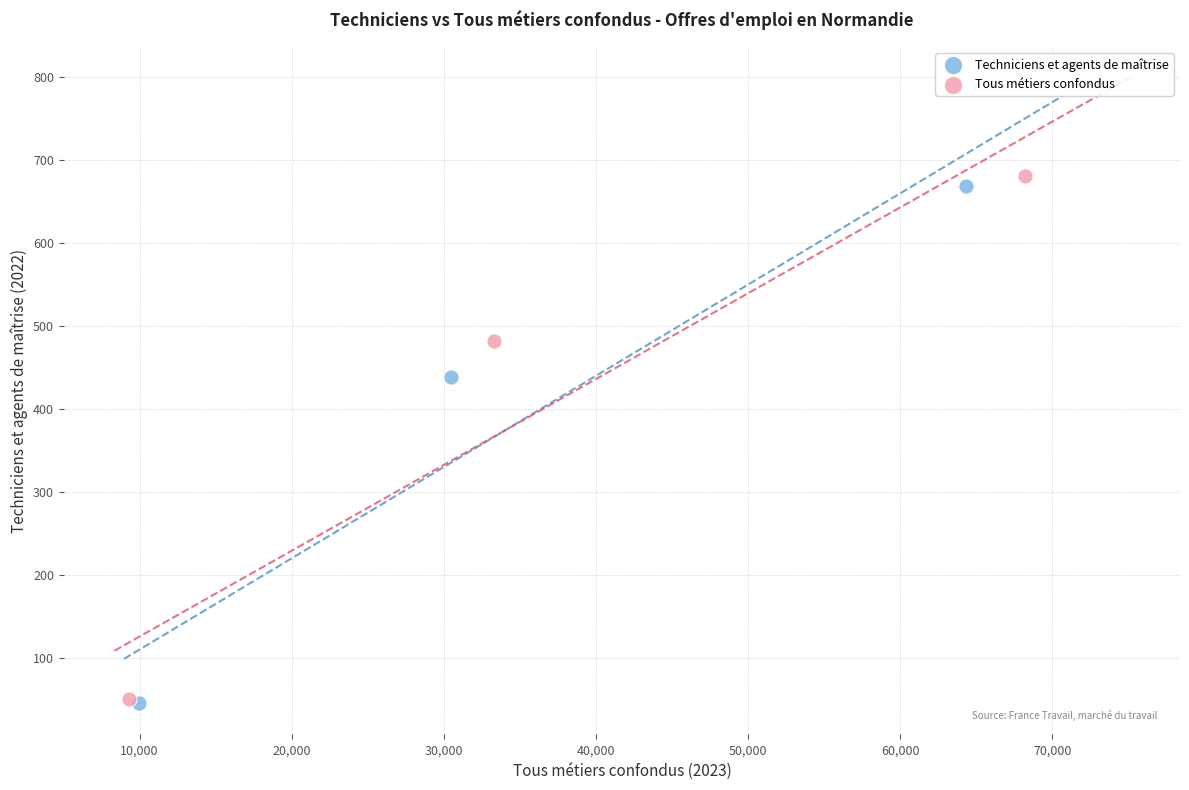

Which series has the widest spread of Y values?

Tous métiers confondus